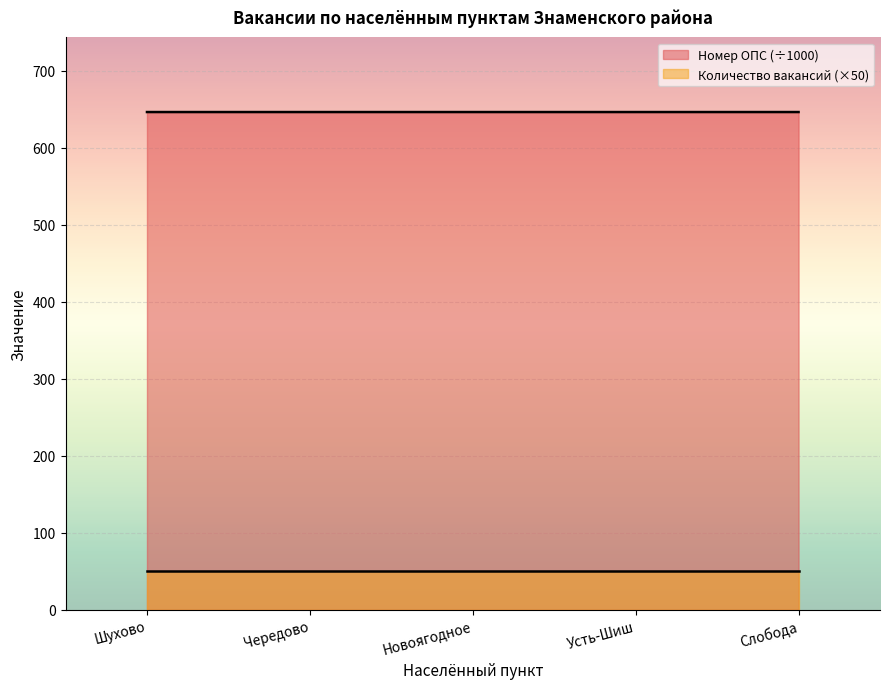

What is the sum of the values at Новоягодное and Чередово?

1293.1